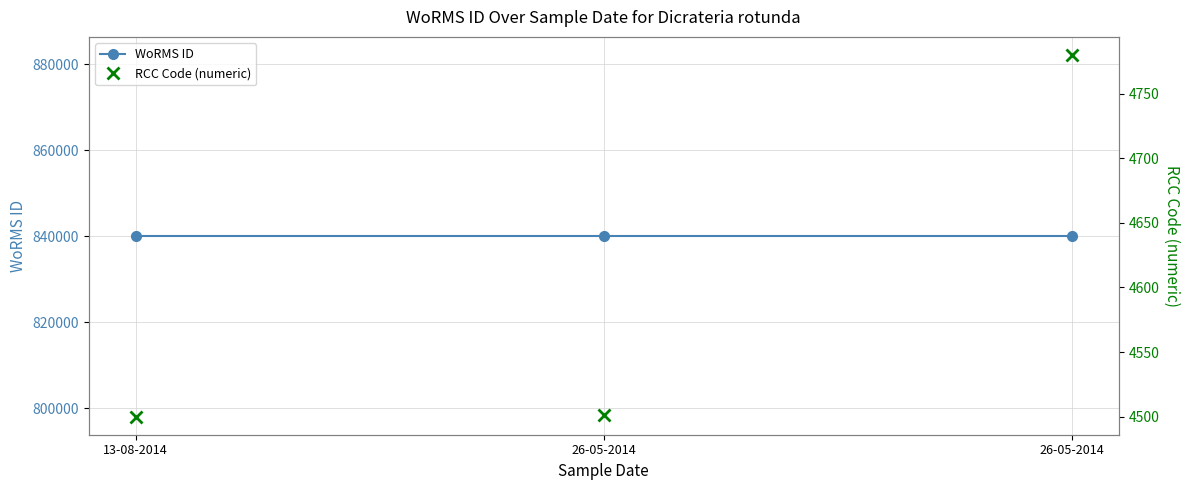

Which series has the widest spread of values?

RCC Code (numeric)